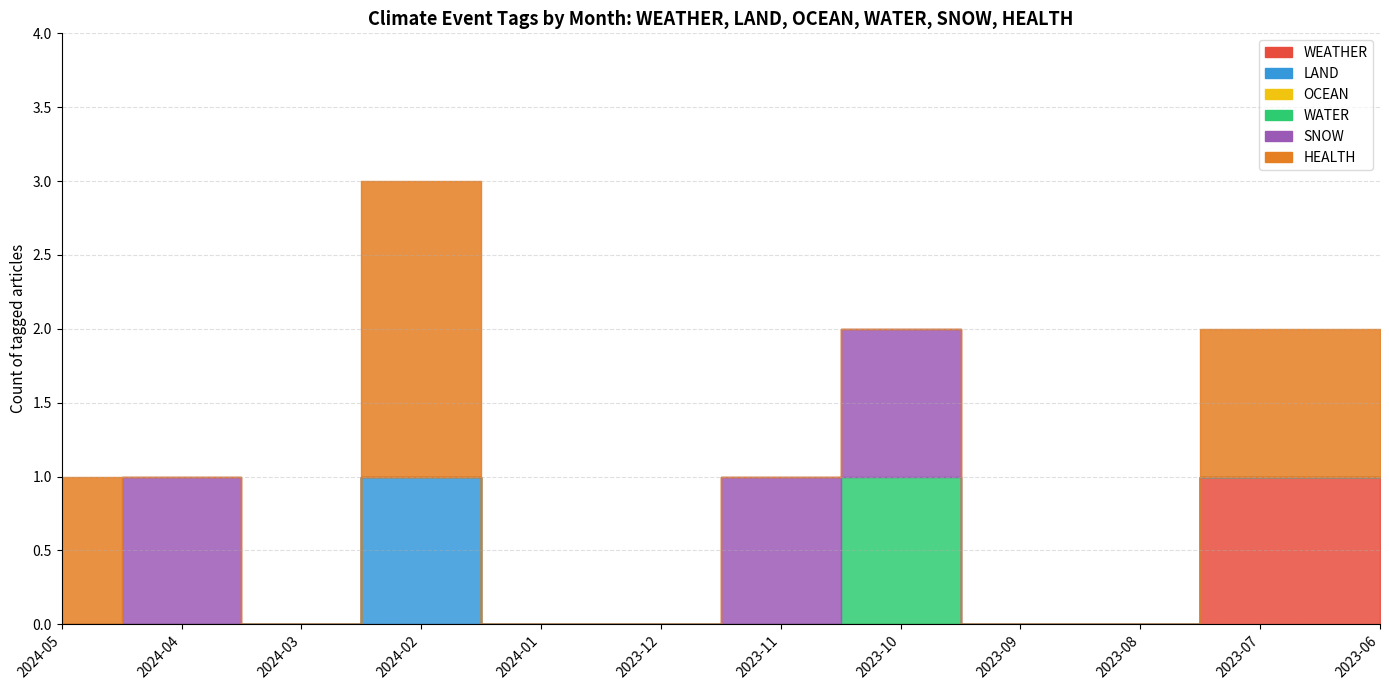

Which series has the widest spread of values?

HEALTH